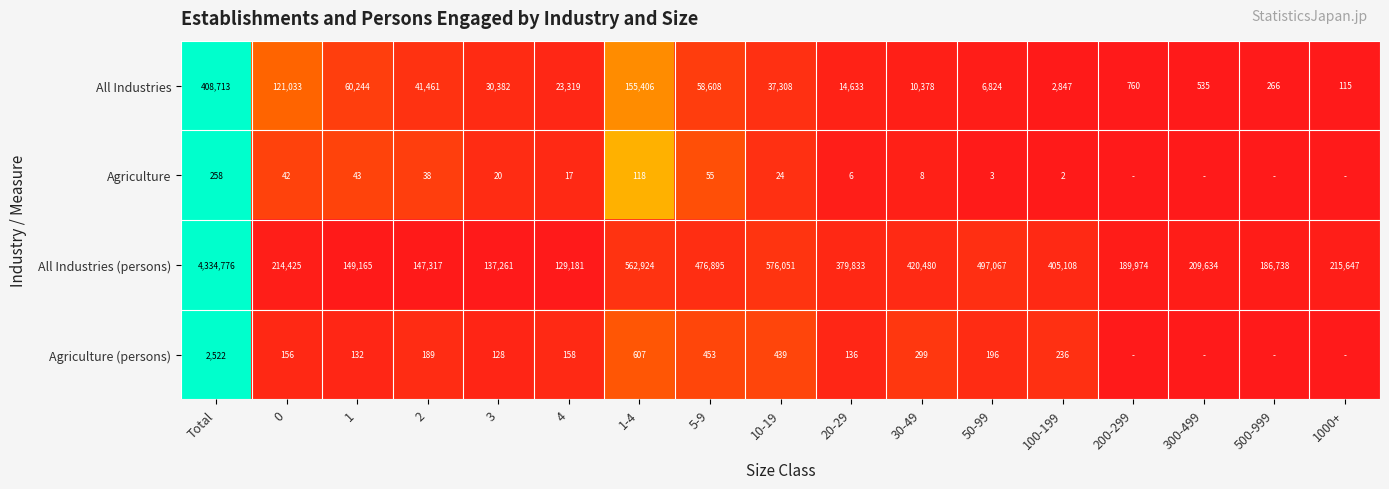

Where does the All Industries (persons) series first go above 215647?

Total